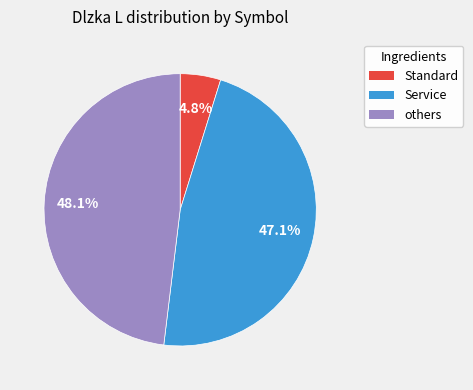

To the nearest percent, what is the difference between the largest and smallest slice percentages?

43%